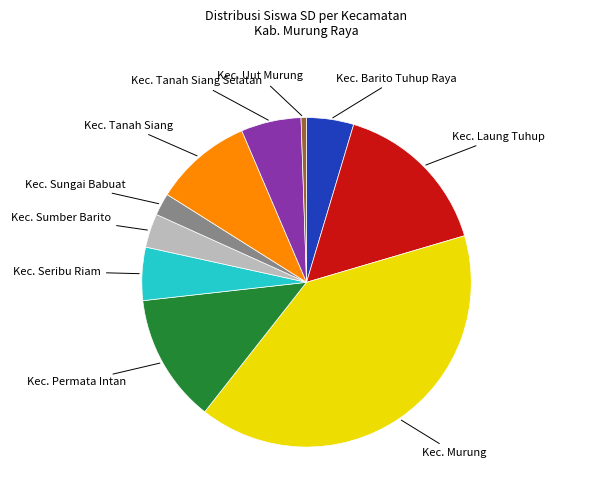

Approximately how many times larger is the value at Kec. Permata Intan compared to Kec. Seribu Riam?

2.4